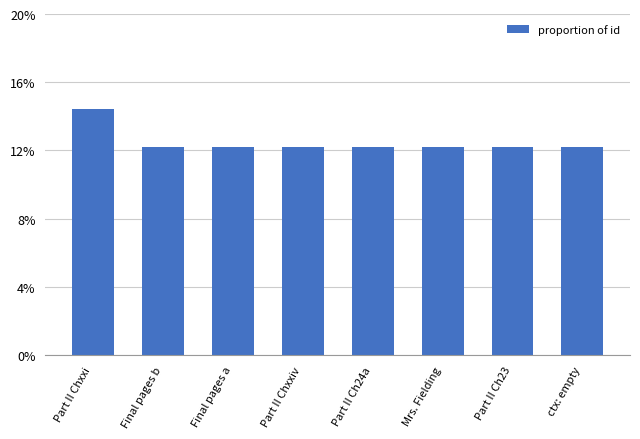

Which has a higher value, Final pages b or Part II Ch23?

Final pages b